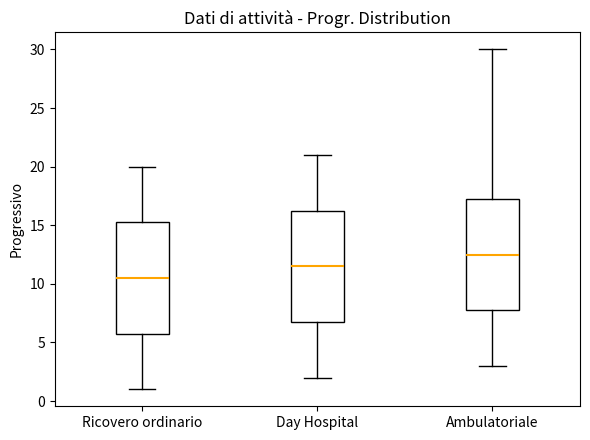

Reading left to right, transcribe this box plot: for each box, give where its median line is, the range the box spans, and where its two whiskers end, as read against the y-axis. The values are not printed on the chart, so give them approximately, as read against the axis.

Ricovero ordinario: median 10.5, box 6.0 to 15.5, whiskers 1.0 to 20.0
Day Hospital: median 11.5, box 7.0 to 16.5, whiskers 2.0 to 21.0
Ambulatoriale: median 12.5, box 8.0 to 17.5, whiskers 3.0 to 30.0